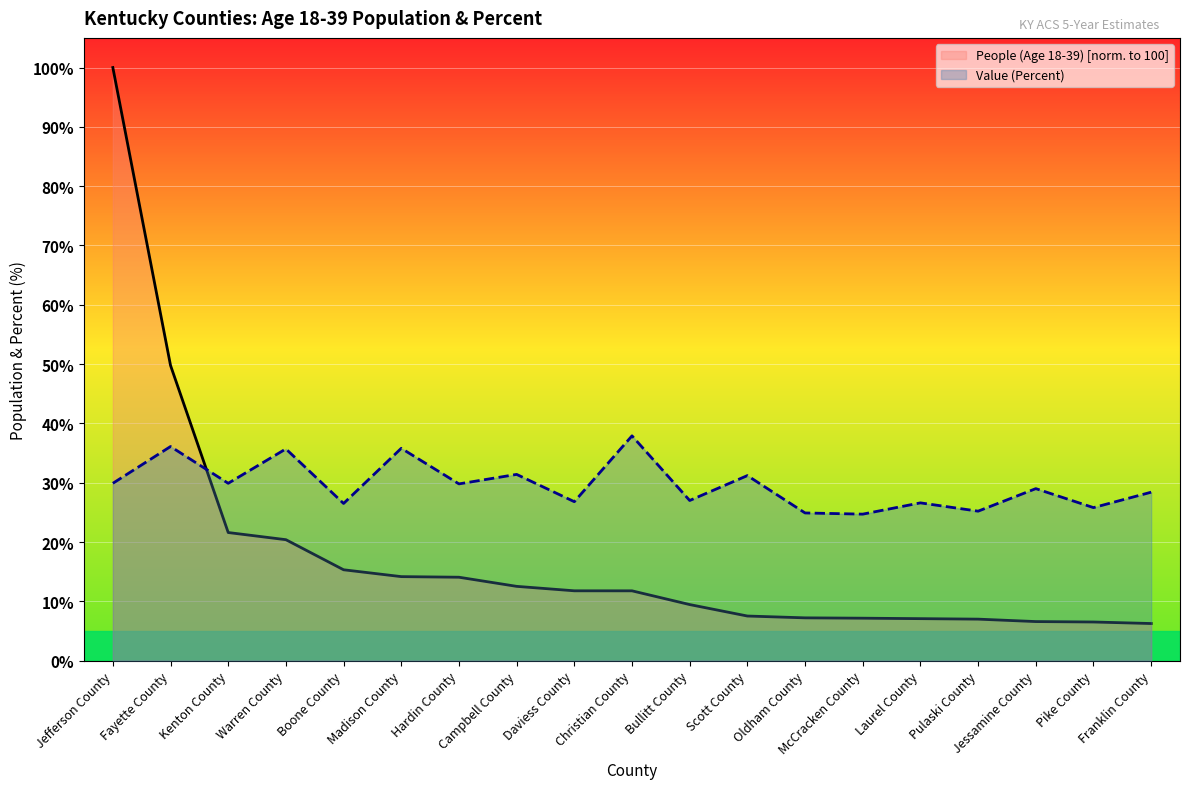

How many lines are shown in the chart?

2